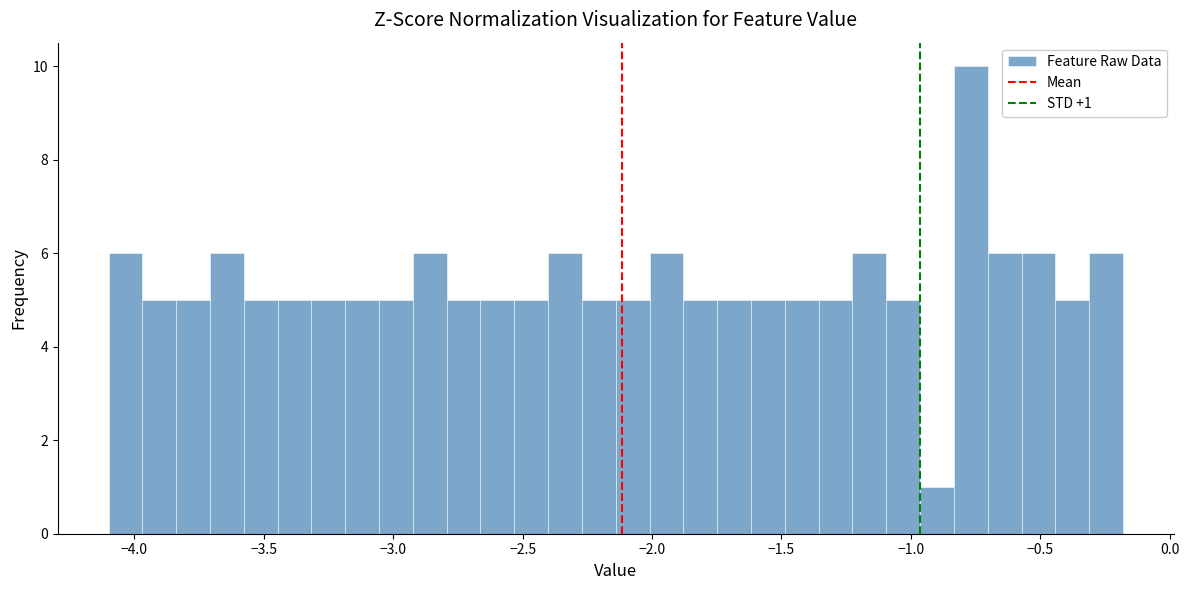

Around what value on the x-axis is the tallest bar? Give the approximate position of its centre, as read against the axis.

-0.75